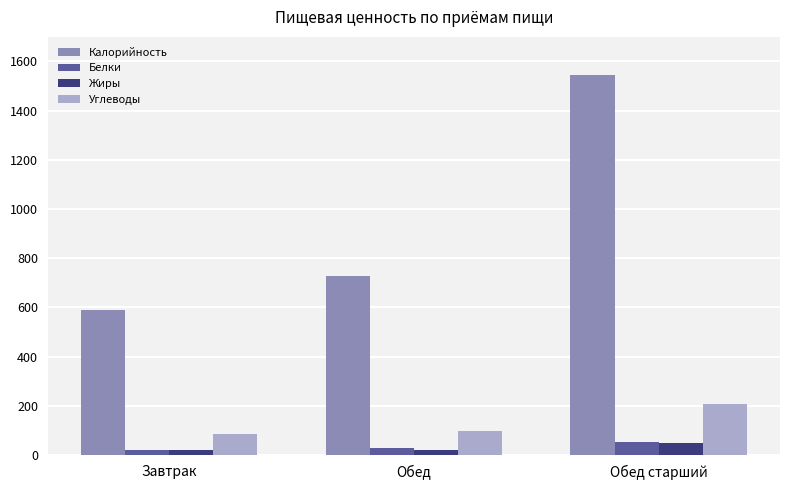

What is the label of the 1st bar from the right?

Обед старший